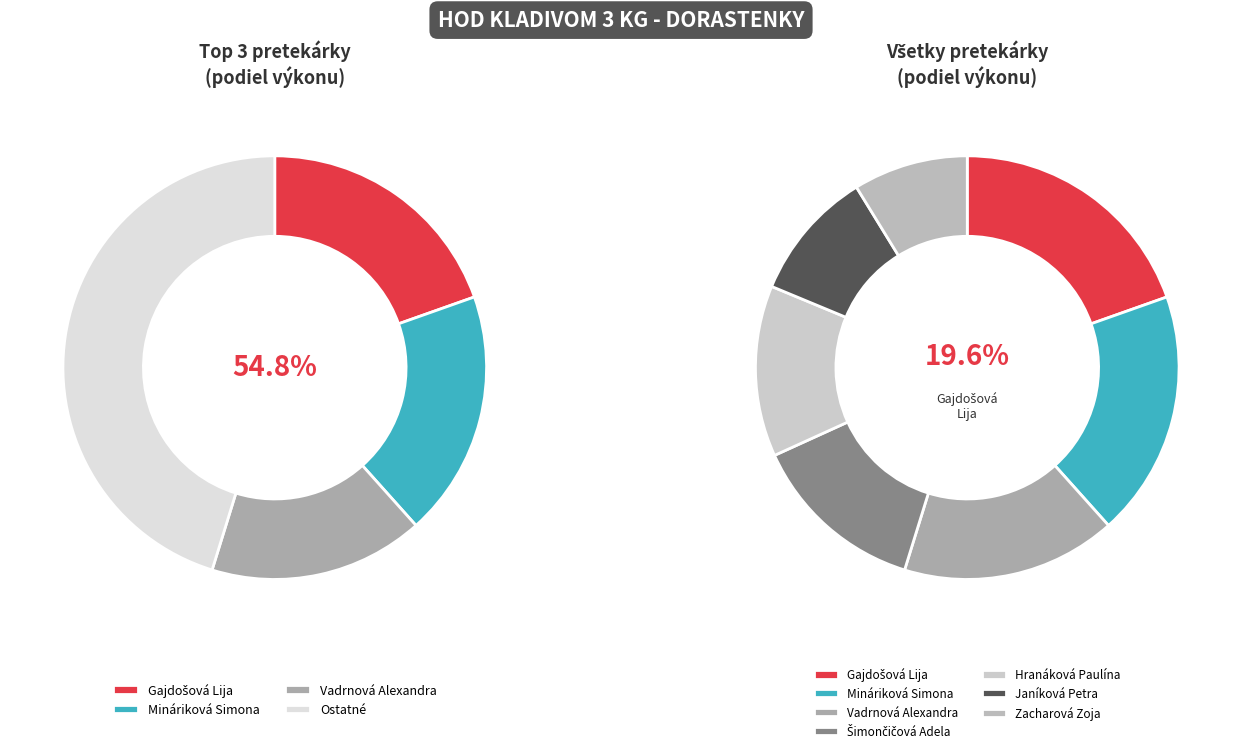

To the nearest percent, what is the combined percentage of Gajdošová Lija and Šimončičová Adela?

33%